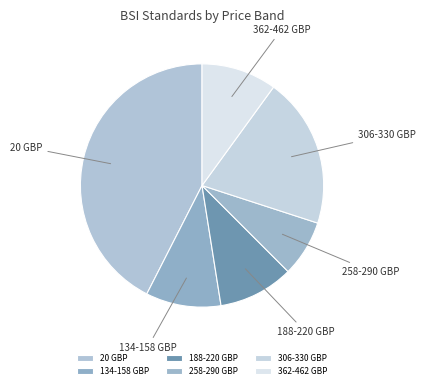

Does 362-462 GBP account for over 50% of the chart?

No